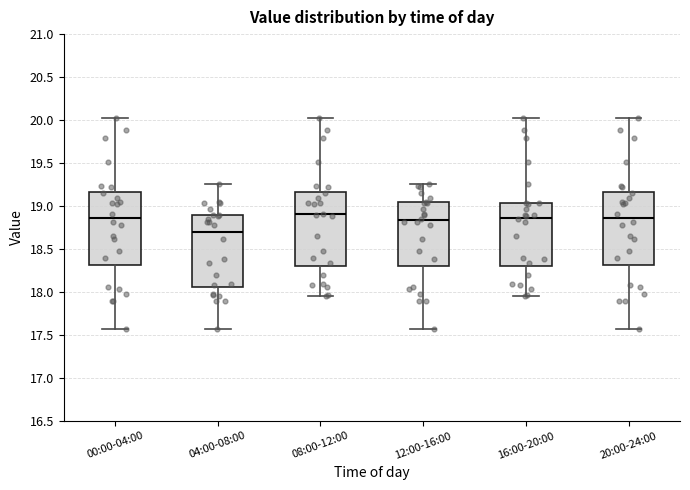

Reading left to right, transcribe this box plot: for each box, give where its median line is, the range the box spans, and where its two whiskers end, as read against the y-axis. The values are not printed on the chart, so give them approximately, as read against the axis.

00:00-04:00: median 18.85, box 18.30 to 19.15, whiskers 17.55 to 20.00
04:00-08:00: median 18.70, box 18.05 to 18.90, whiskers 17.55 to 19.25
08:00-12:00: median 18.90, box 18.30 to 19.15, whiskers 17.95 to 20.00
12:00-16:00: median 18.85, box 18.30 to 19.05, whiskers 17.55 to 19.25
16:00-20:00: median 18.85, box 18.30 to 19.05, whiskers 17.95 to 20.00
20:00-24:00: median 18.85, box 18.30 to 19.15, whiskers 17.55 to 20.00